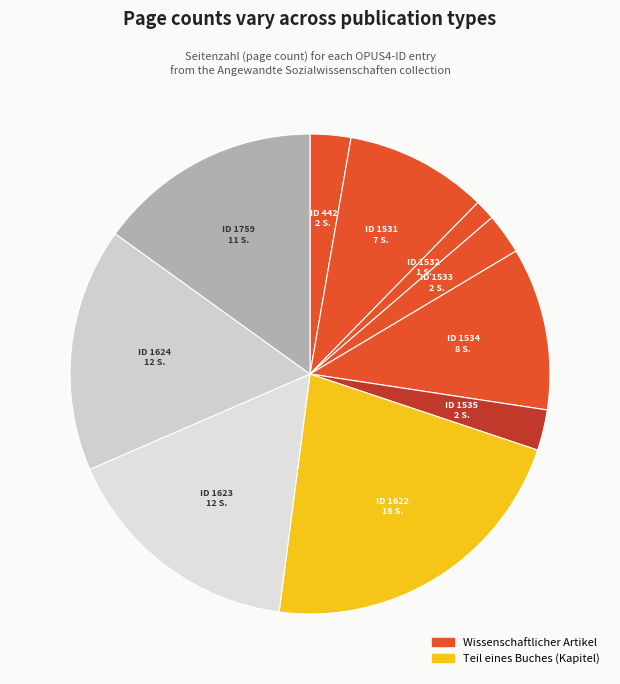

How many segments does this pie chart have?

10